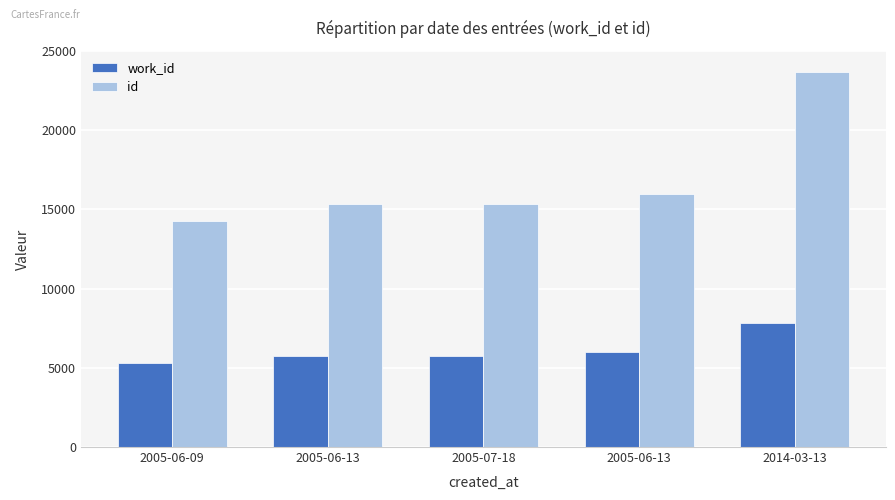

How many data points does each series have?

5